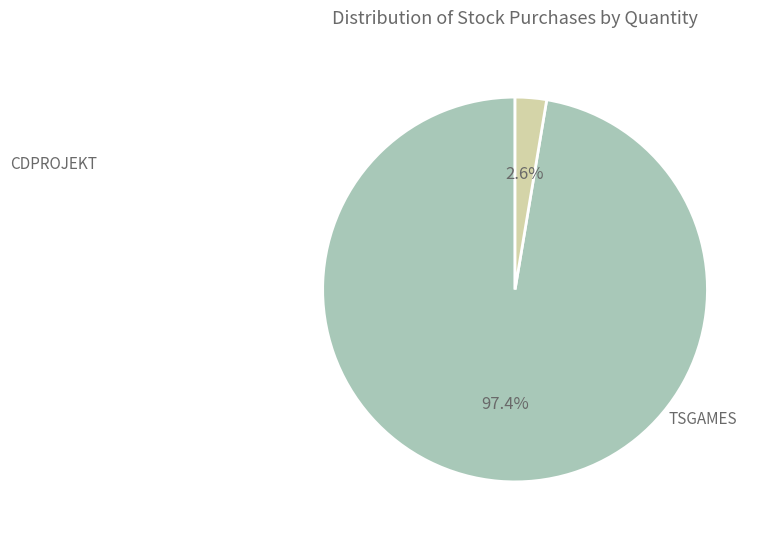

Is it true that TSGAMES is 13% of the pie?

False